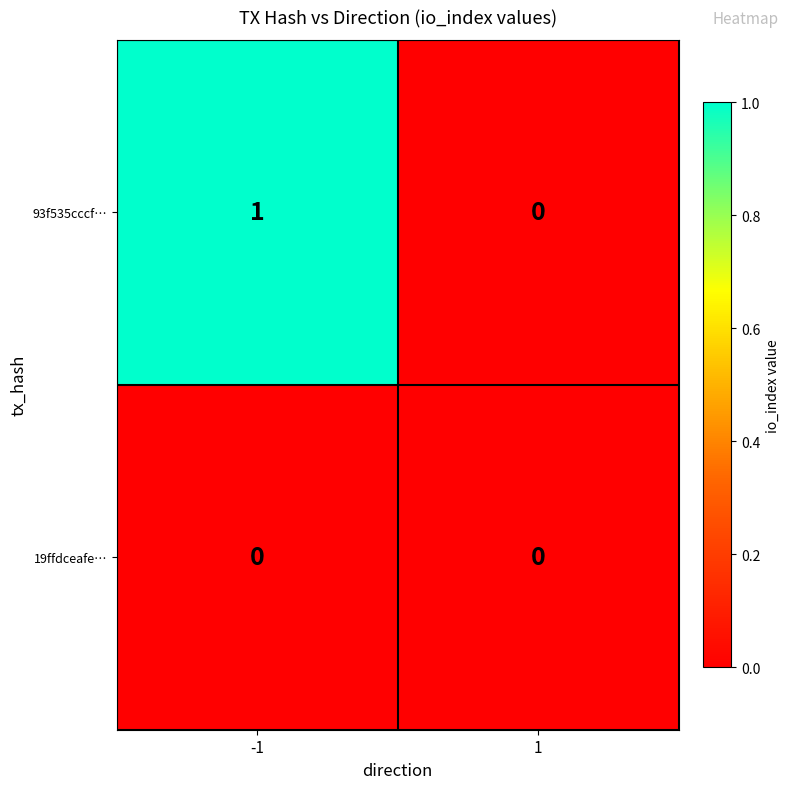

Rank the series by their maximum value, from lowest to highest.

19ffdceafe…, 93f535cccf…